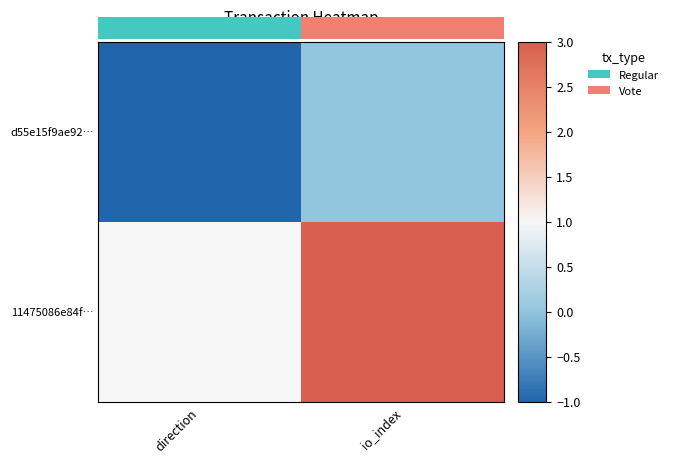

What is the approximate value of d55e15f9ae92… at direction?

-1